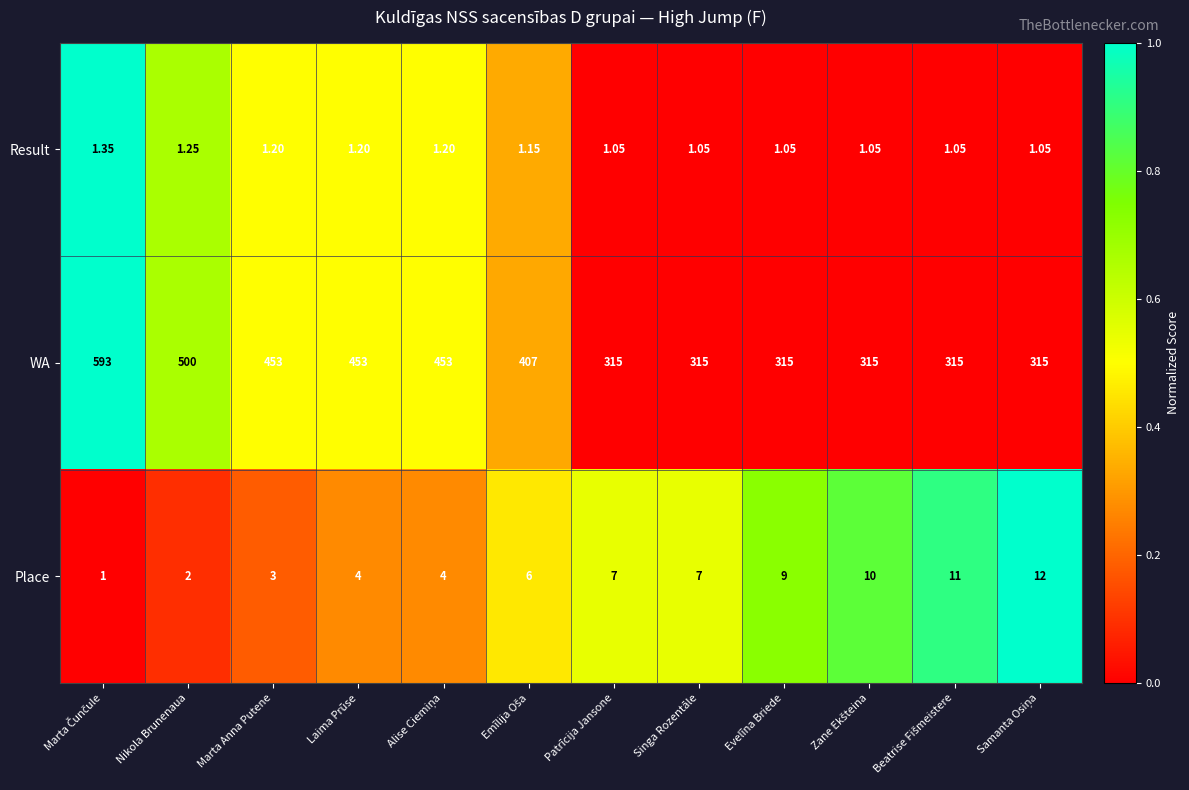

Count the number of data series in this chart.

3